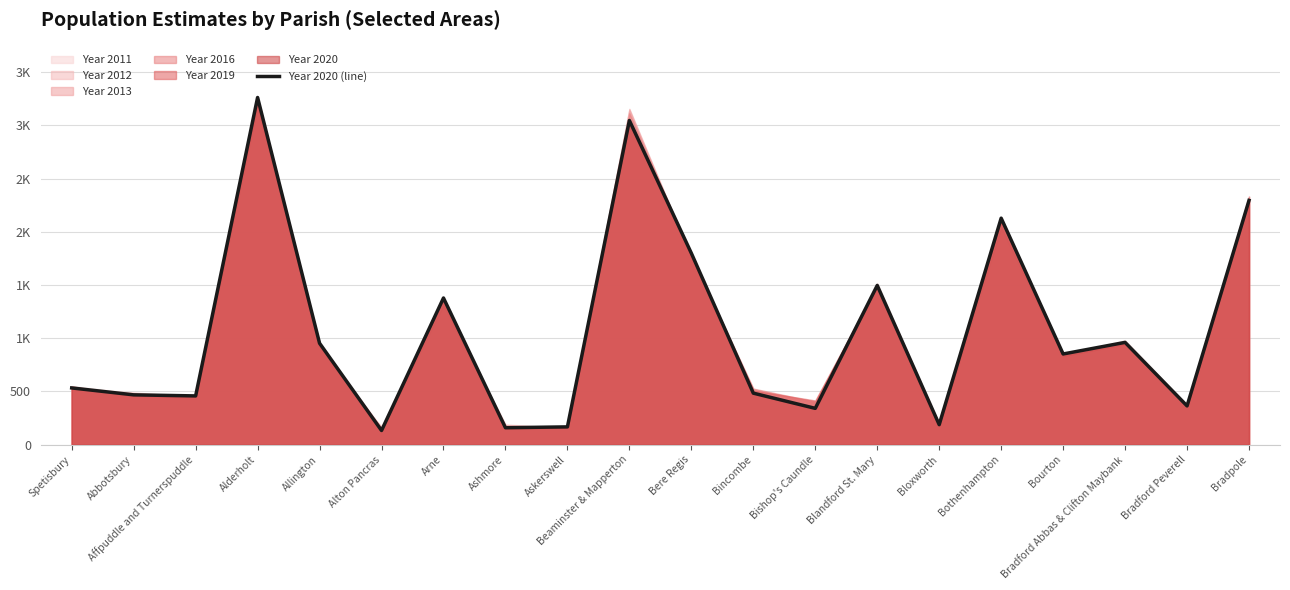

Reading left to right, what are all the values shown in this chart?

Spetisbury=533	Abbotsbury=468	Affpuddle and Turnerspuddle=458	Alderholt=3262	Allington=953	Alton Pancras=133	Arne=1378	Ashmore=159	Askerswell=167	Beaminster & Mapperton=3046	Bere Regis=1799	Bincombe=484	Bishop's Caundle=341	Blandford St. Mary=1496	Bloxworth=188	Bothenhampton=2128	Bourton=852	Bradford Abbas & Clifton Maybank=961	Bradford Peverell=364	Bradpole=2295